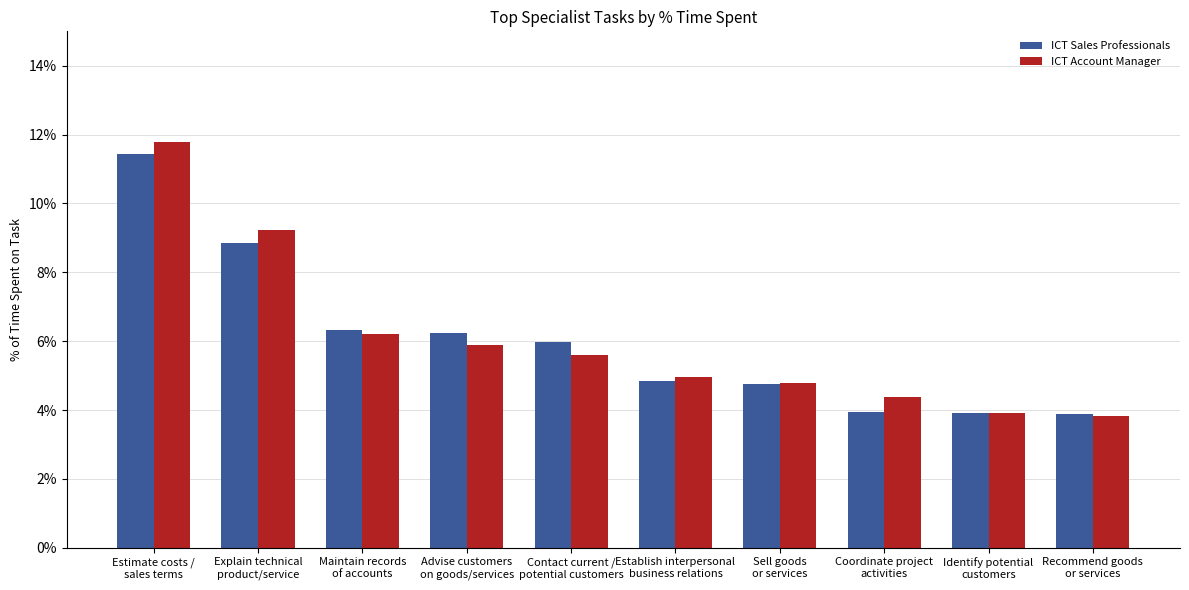

Does the chart contain stacked bars?

No